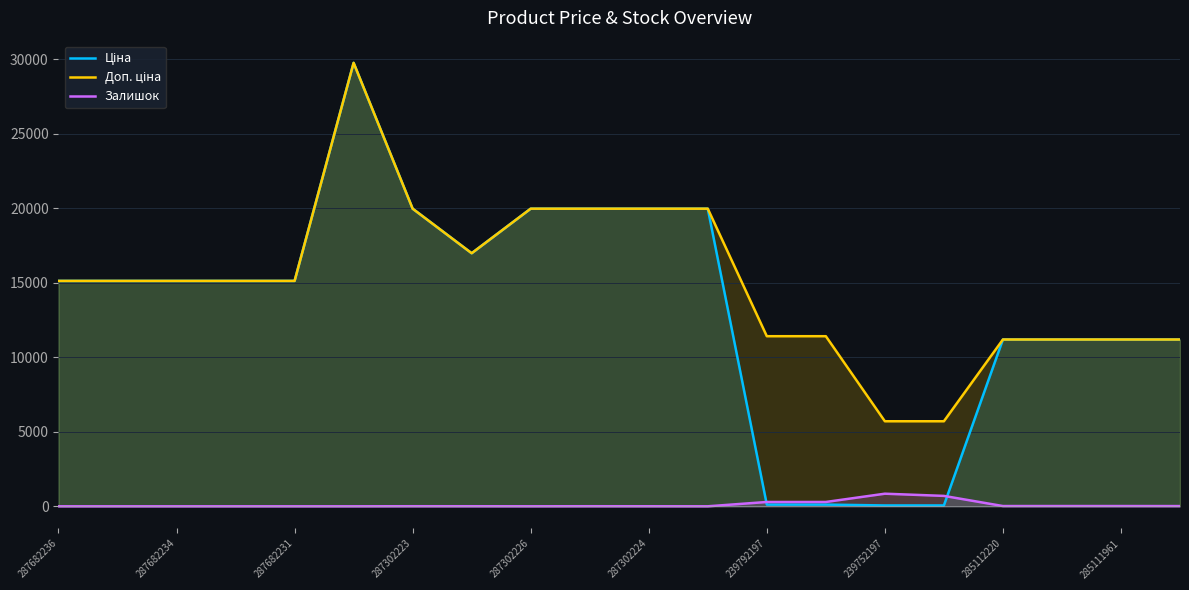

What is the label of the 18th point from the left?

17